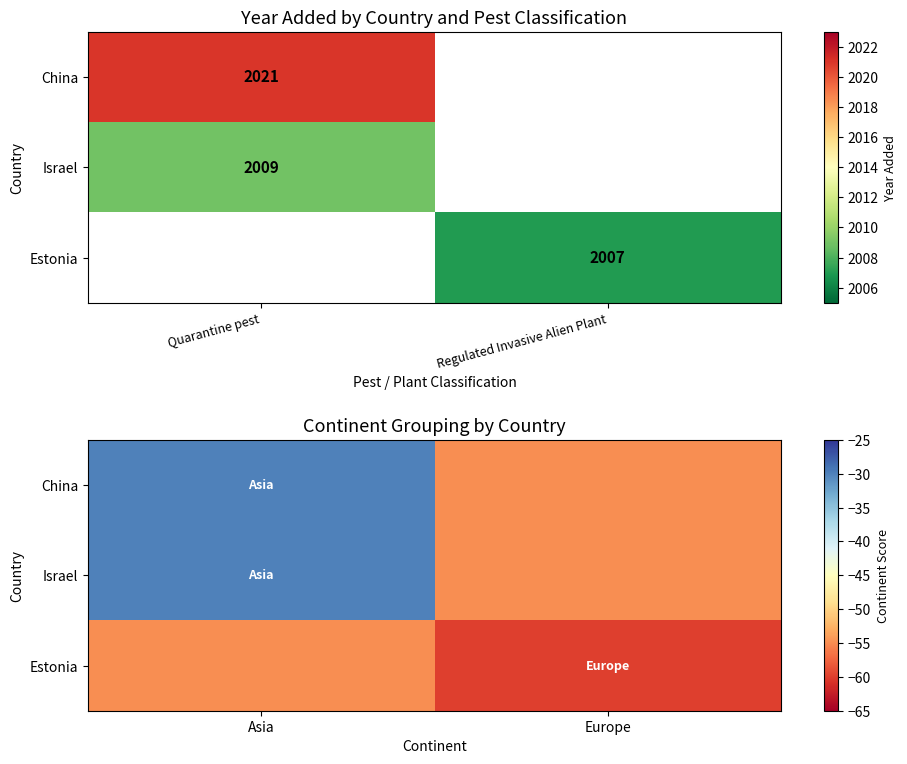

Is it true that China equals -17 at Asia?

False